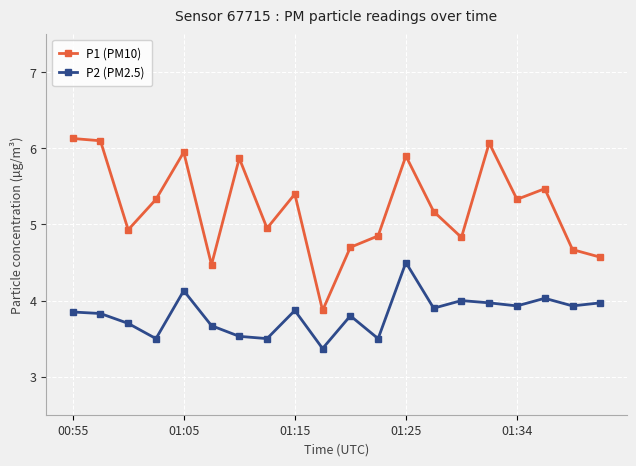

What is the value of the P2 (PM2.5) point at the 20th from the left?

4.0